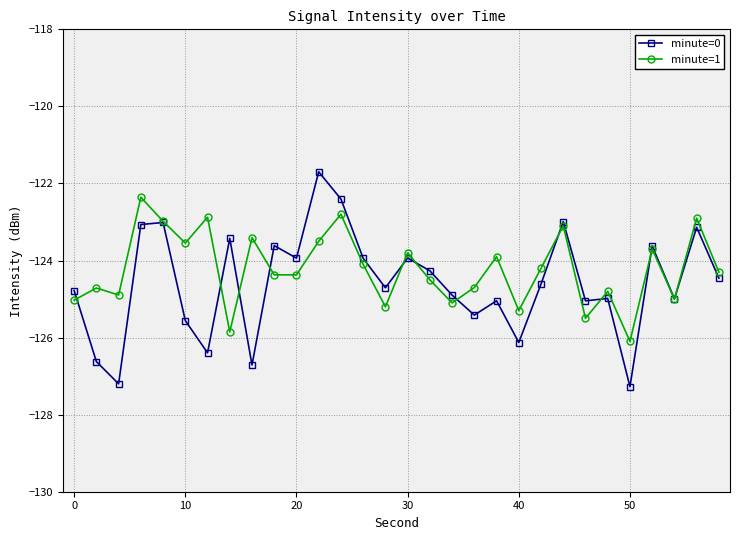

How many series are shown in this chart?

2